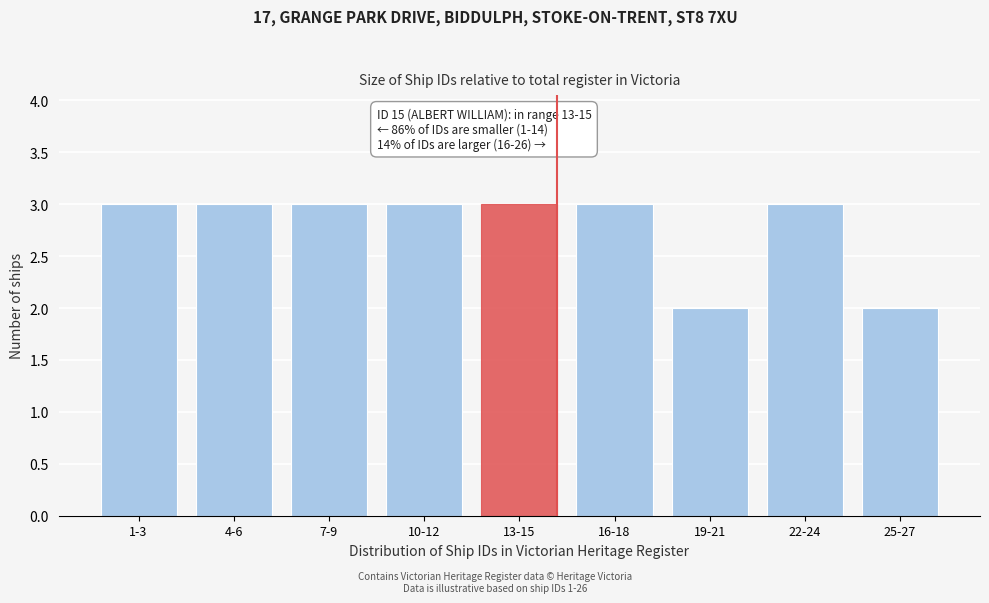

Reading right to left, what are all the values shown in this chart?

2	3	2	3	3	3	3	3	3